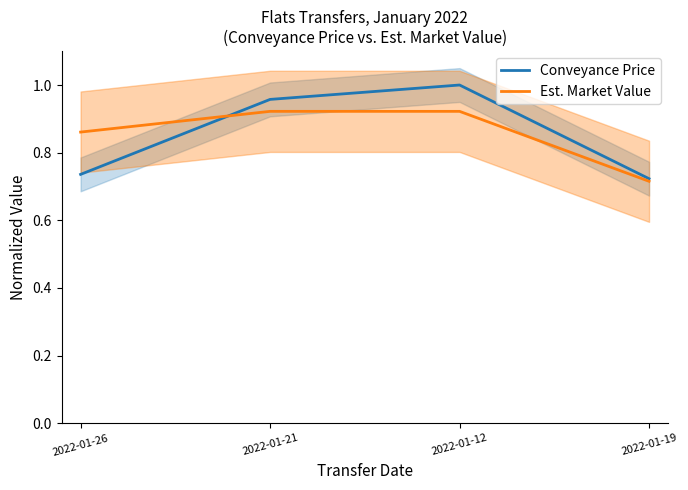

Which series has the largest total across all categories?

Est. Market Value